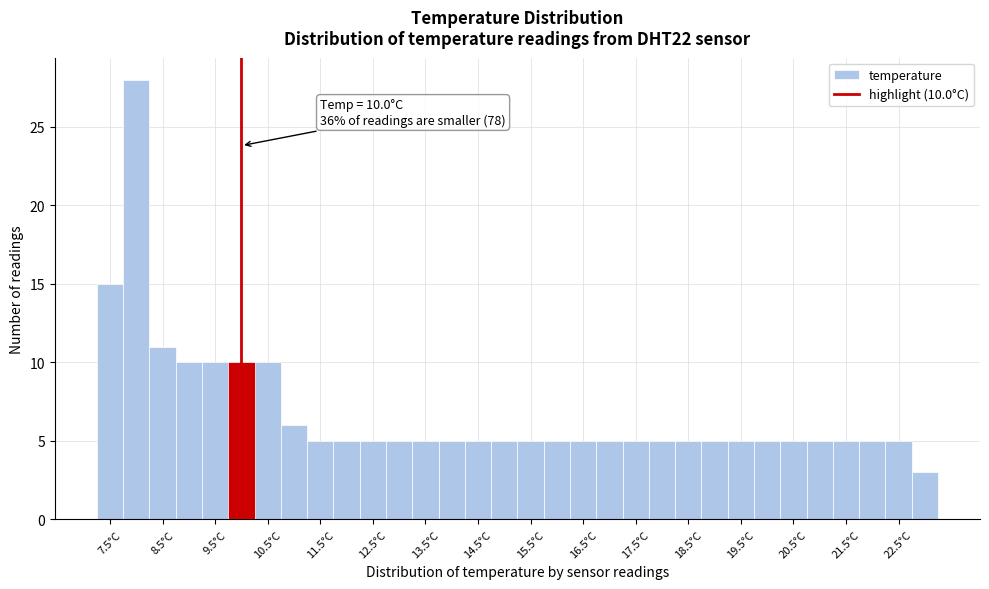

Over which range of the x-axis is the bar tallest?

7.75 to 8.25